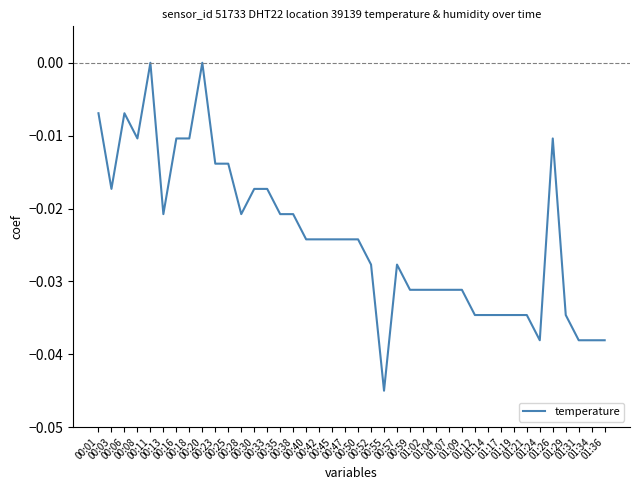

What is the sum of all values?

-1.0